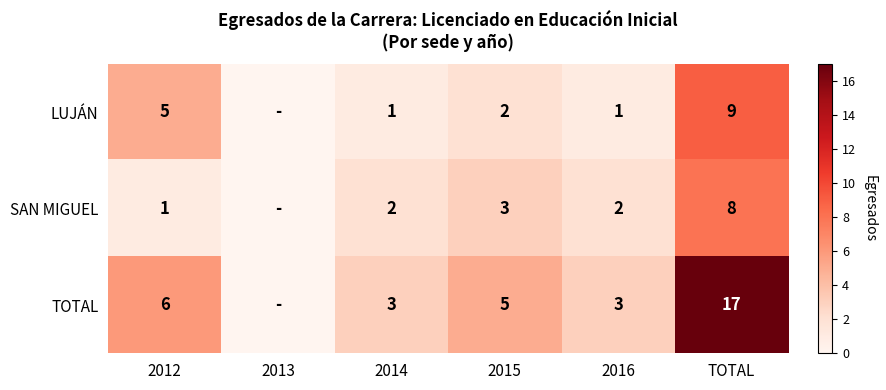

The value of LUJÁN at 2016 is 0. True or false?

False